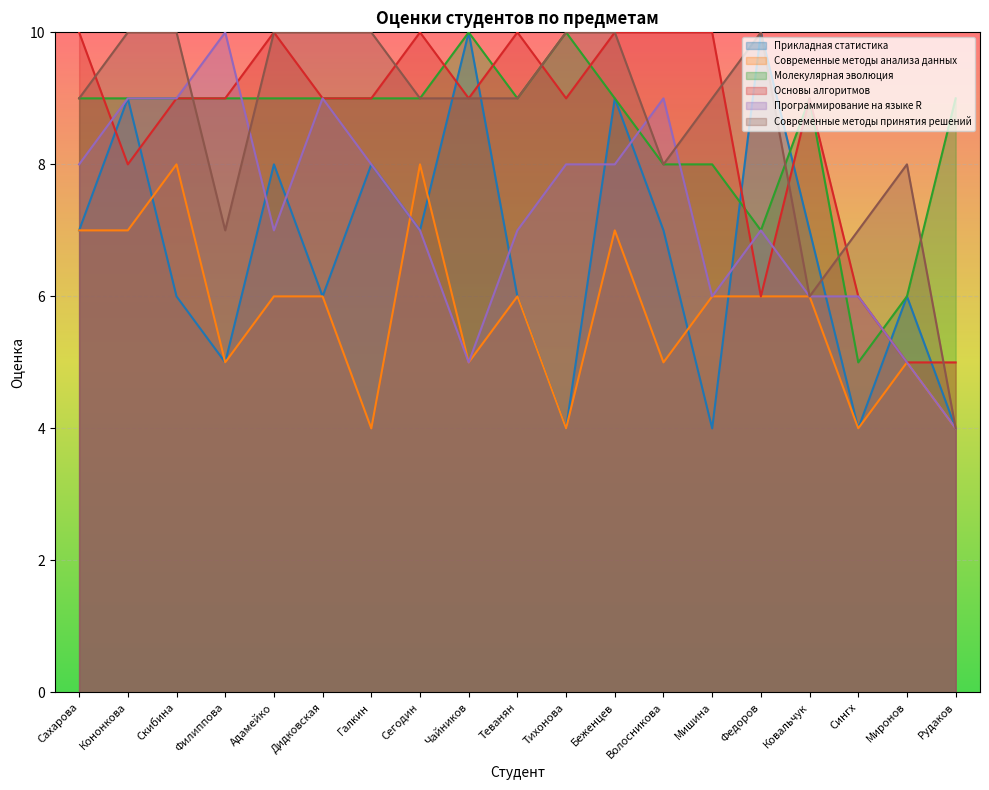

Is the value of Основы алгоритмов at Волосникова greater than the value of Прикладная статистика at Волосникова?

Yes